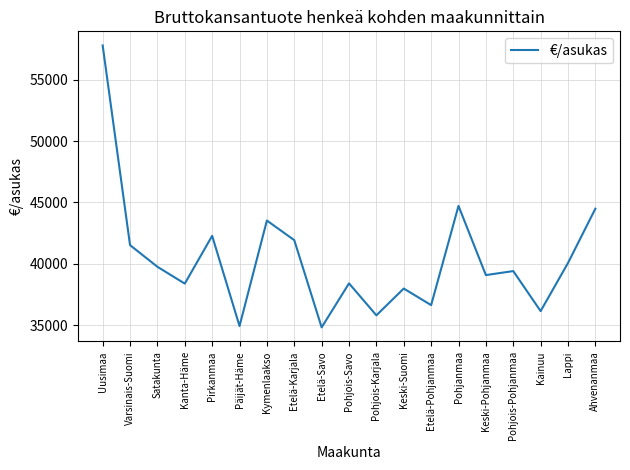

Between Päijät-Häme and Varsinais-Suomi, which is larger?

Varsinais-Suomi